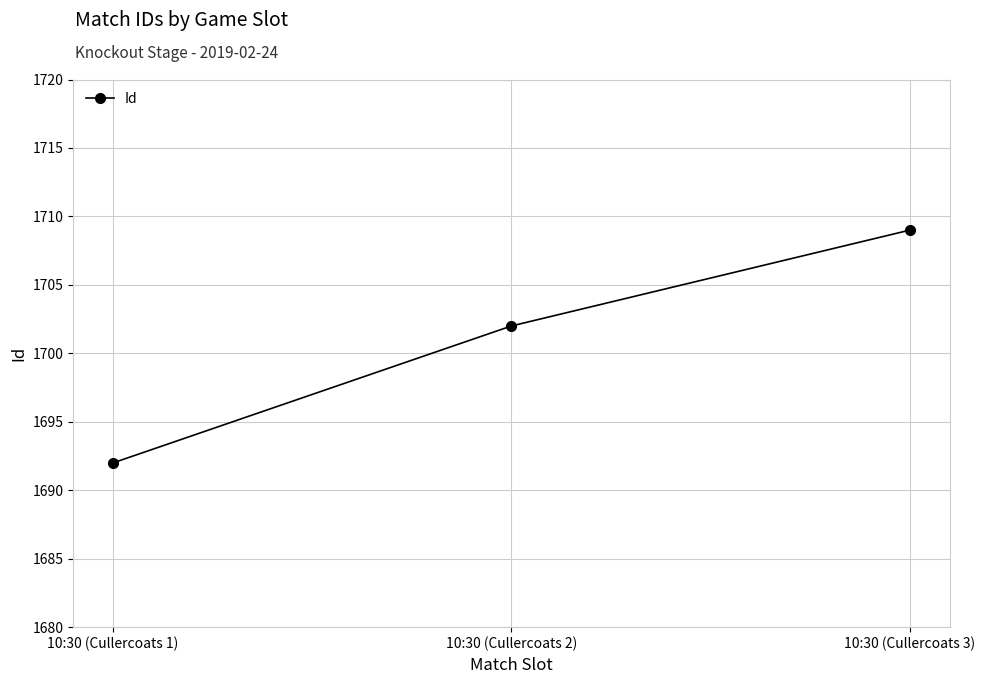

At which label is the value closest to 1700?

10:30 (Cullercoats 2)